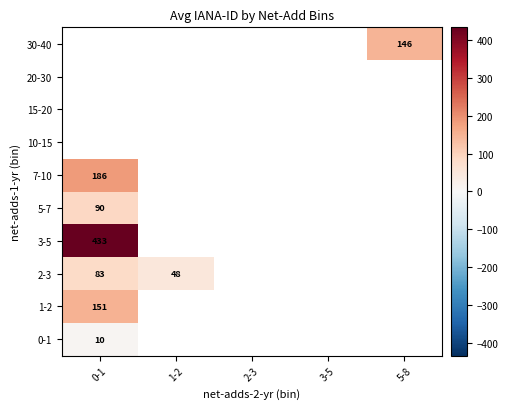

Which series has the widest spread of values?

2-3